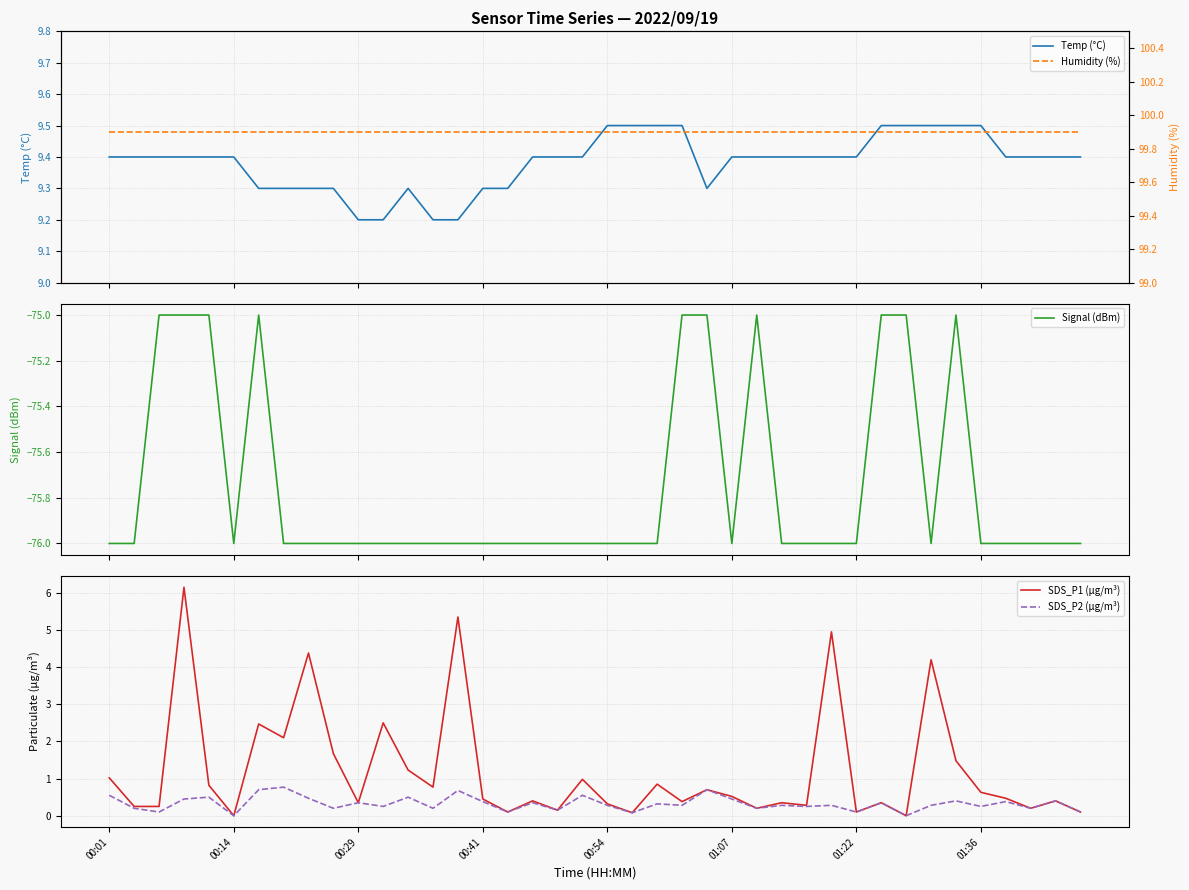

What is the spread (max minus min) of values at 00:29?

175.9